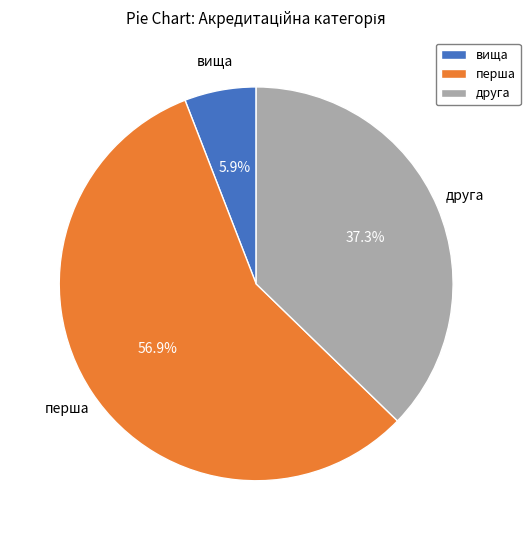

Combined, what portion of the pie is перша and вища?

62.7%